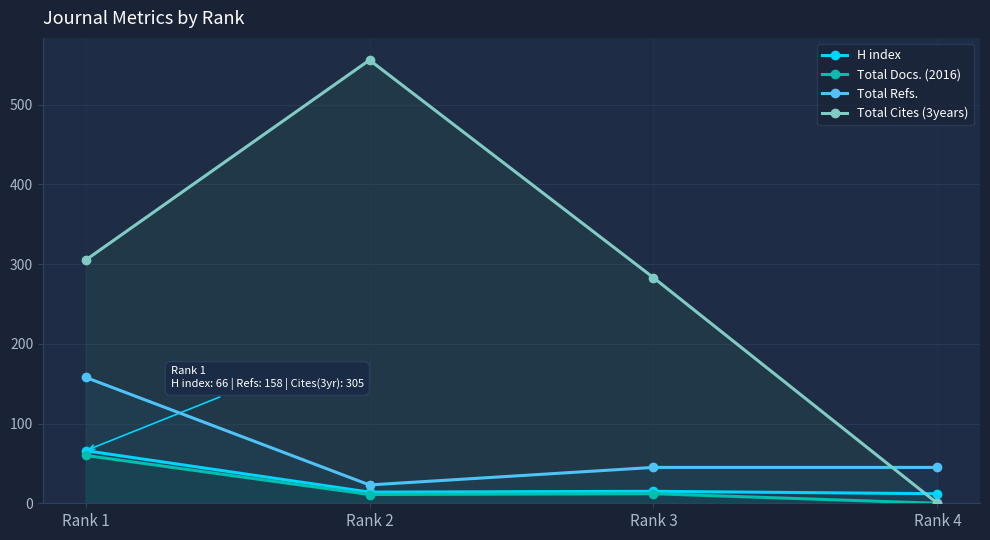

At which label does Total Refs. first exceed 45?

Rank 1